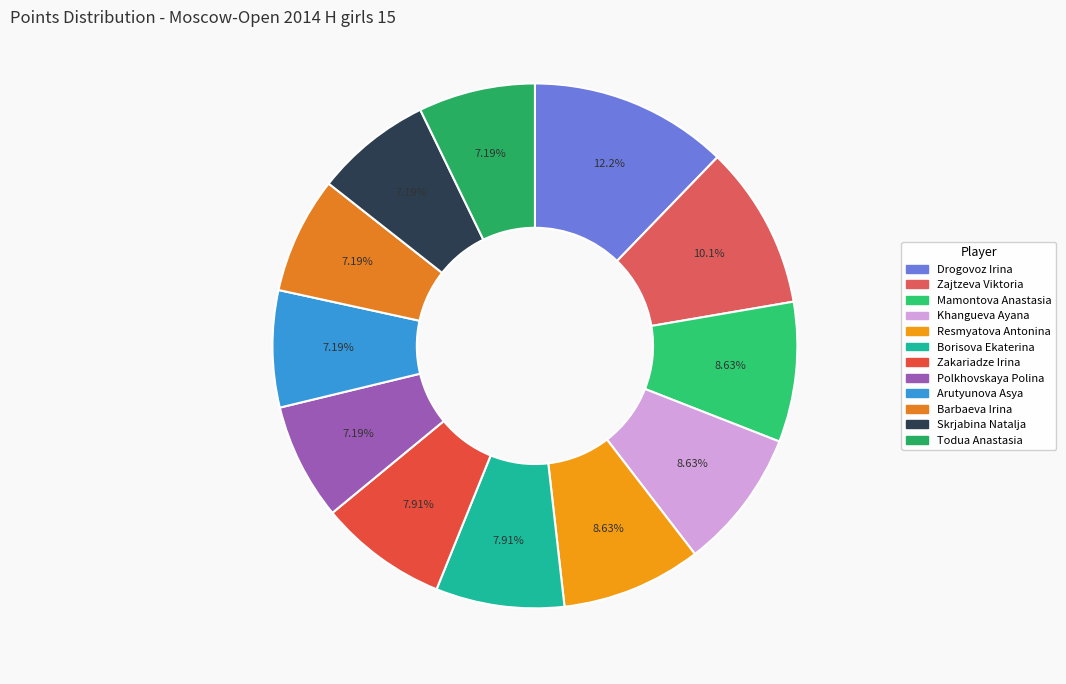

True or false: Mamontova Anastasia accounts for 9% of the total.

True